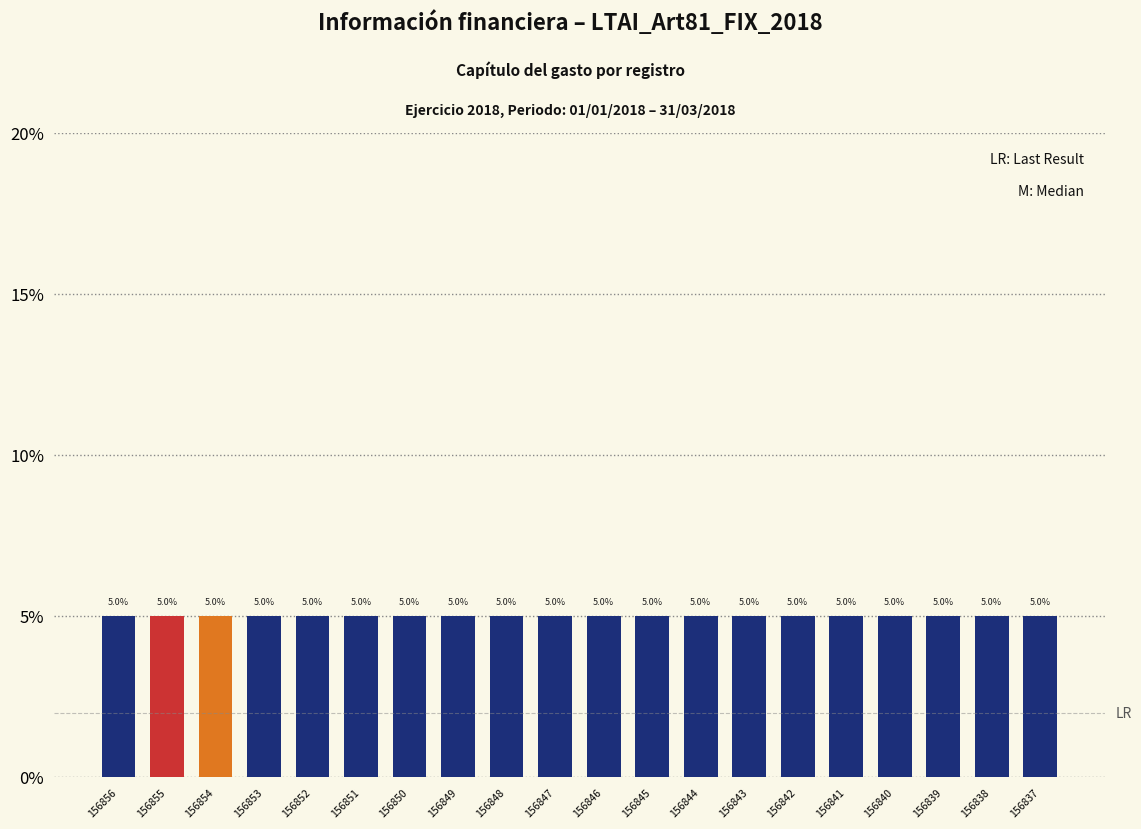

What is the average value?

5.0